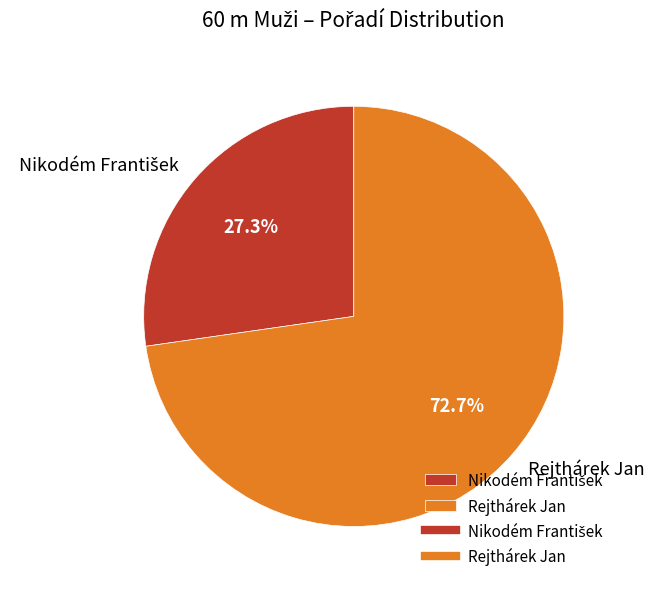

What percentage is NOT represented by Rejthárek Jan?

27.3%